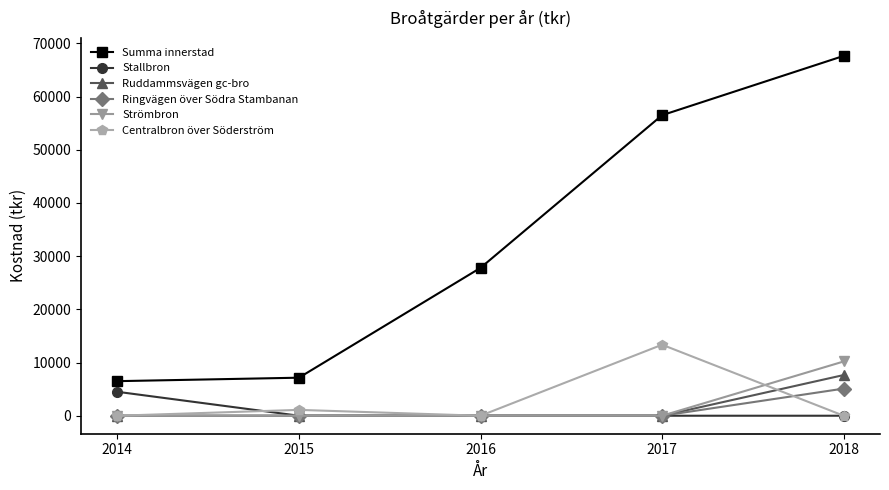

What is the greatest value displayed?

67649.9